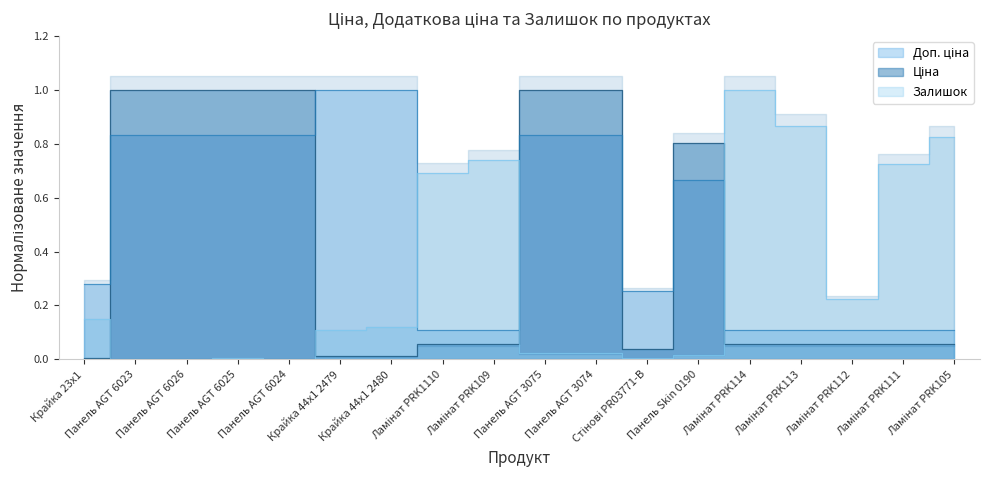

What are all the series names shown in the legend?

Ціна, Доп. ціна, Залишок